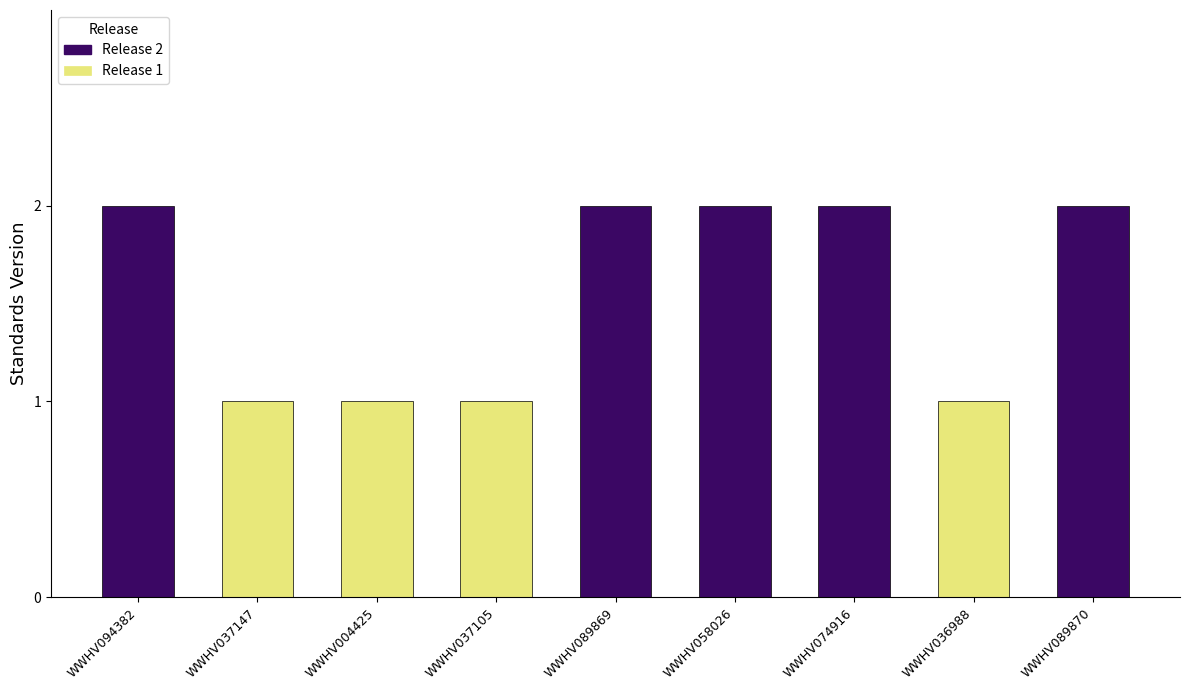

Is it true that the value at WWHV037147 is 1?

True